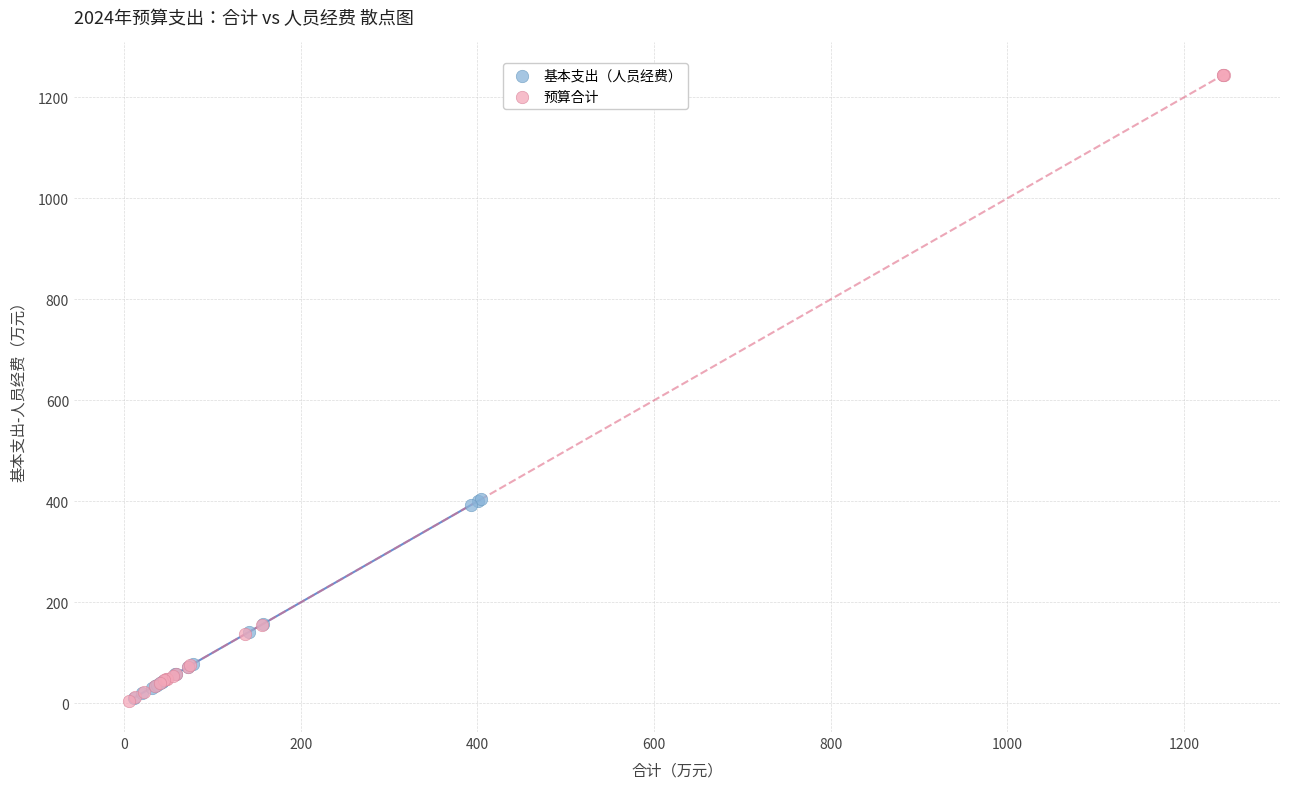

Which series has the largest Y range (max minus min)?

预算合计